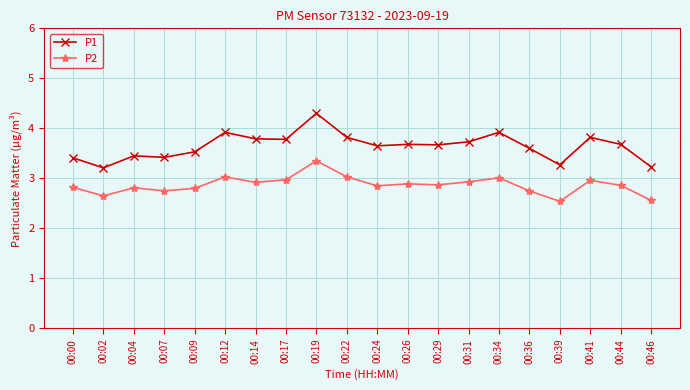

In P2, how many points are lower than both neighbors (excluding endpoints)?

6